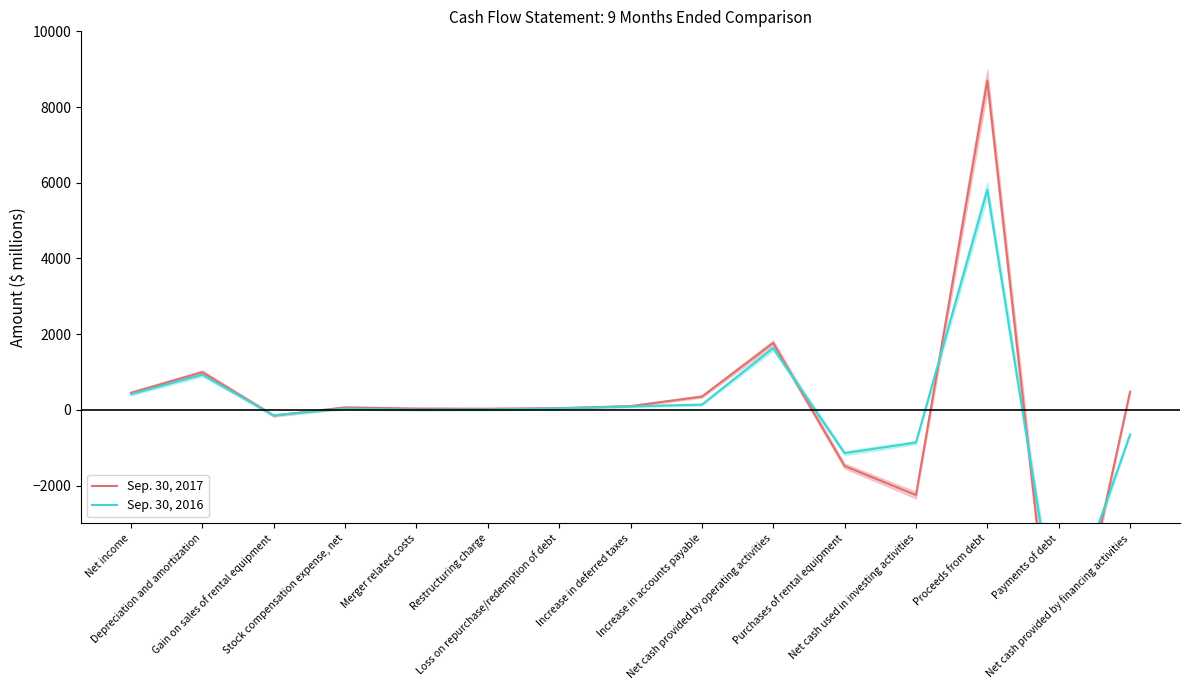

Is it true that Sep. 30, 2017 equals 779 at Net cash provided by financing activities?

False